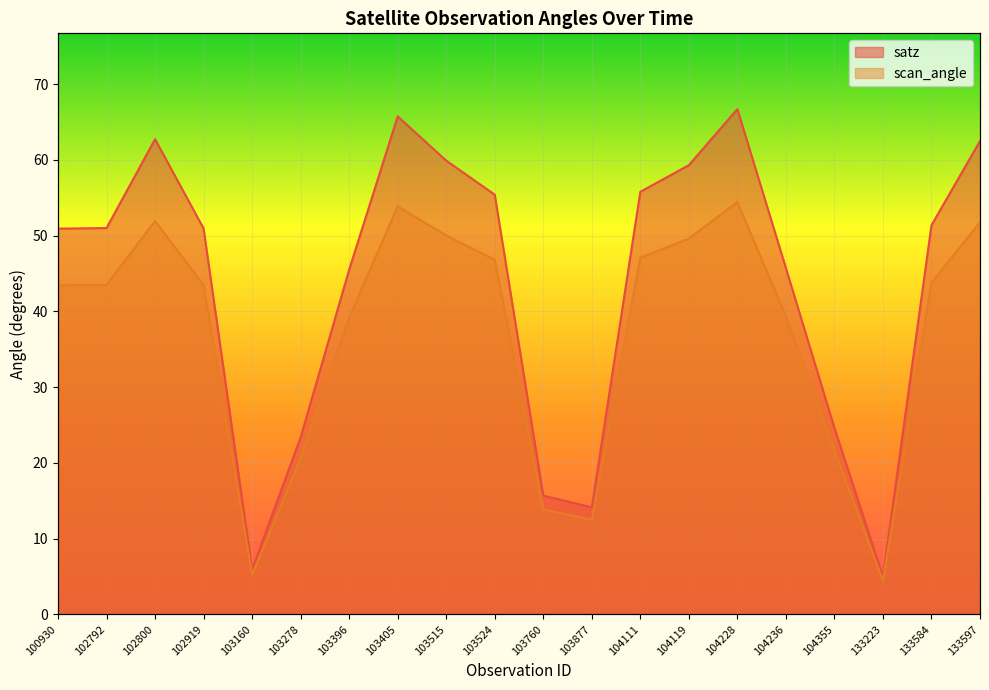

Where is the first local maximum for satz?

102800